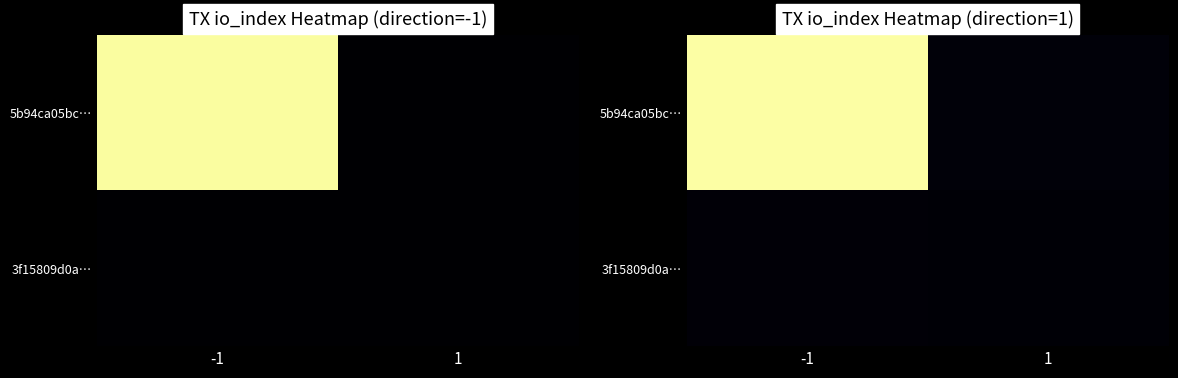

List the labels in order of 5b94ca05bc… value, largest first.

-1, 1